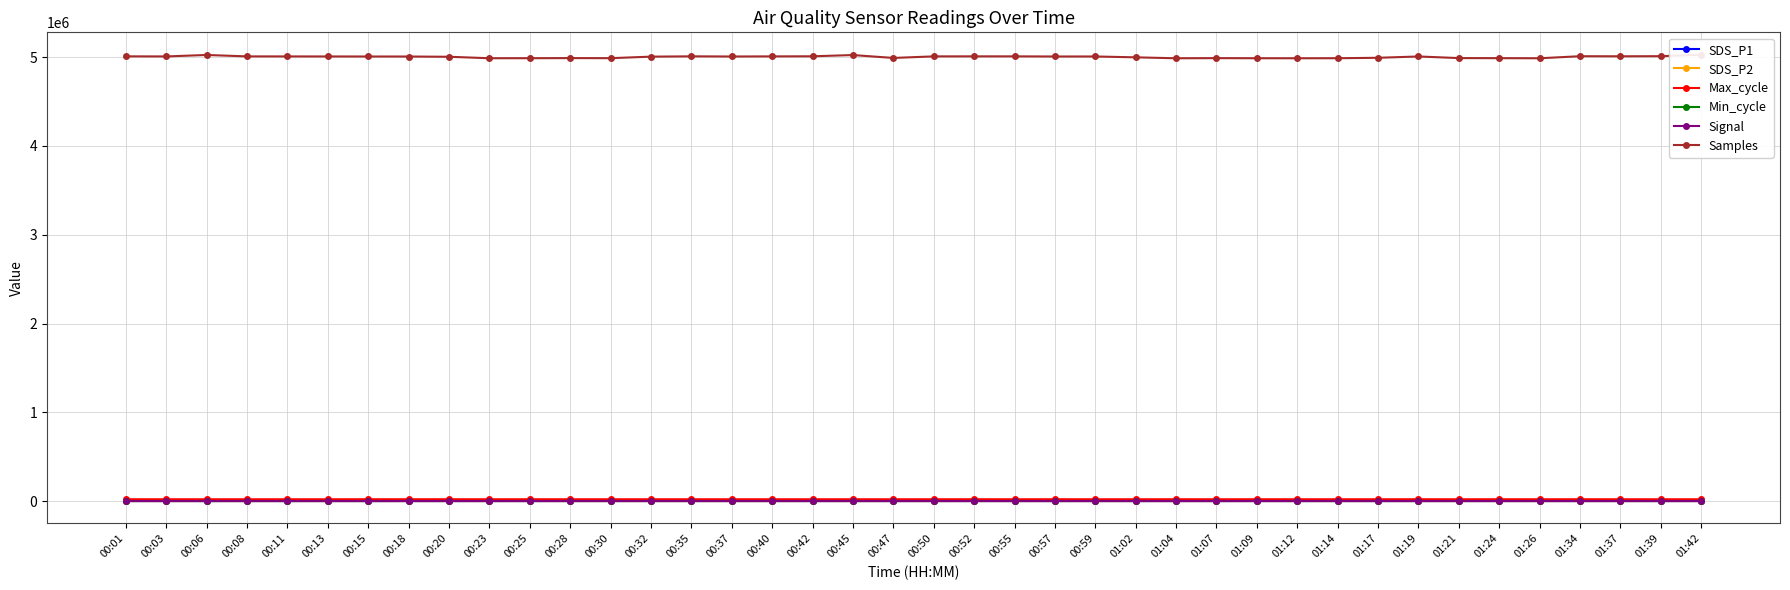

True or false: Samples and Min_cycle intersect in this chart.

False